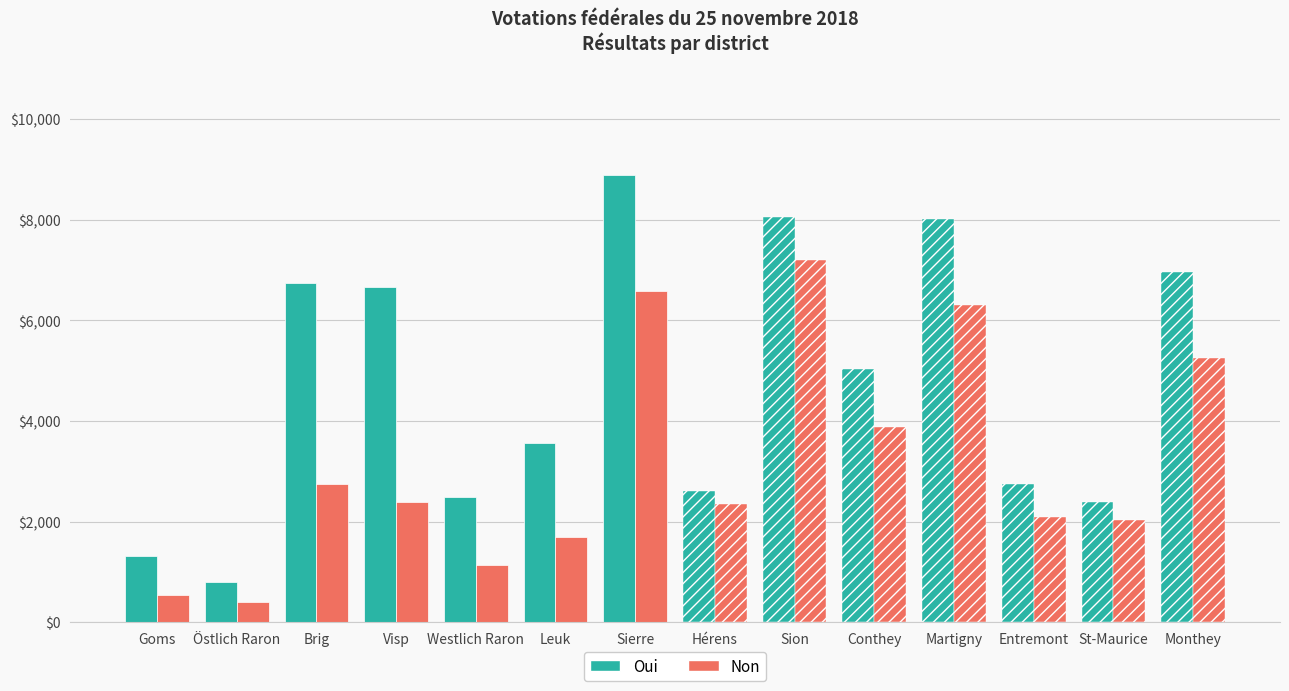

What is the maximum value for Oui?

8892